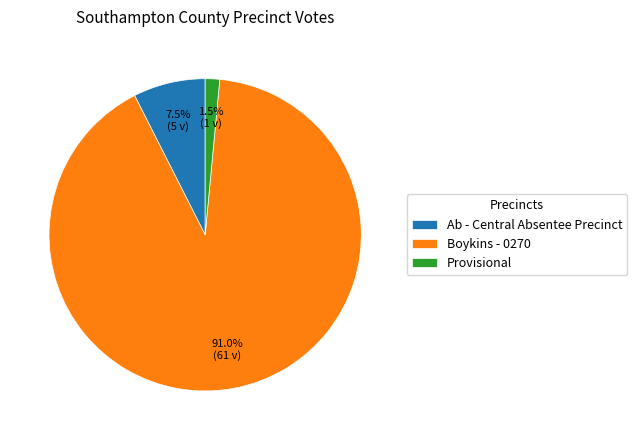

What is the majority slice?

Boykins - 0270